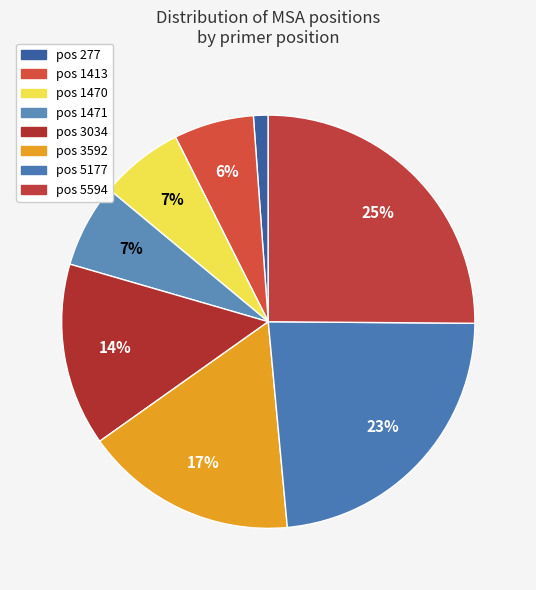

How many segments does this pie chart have?

8